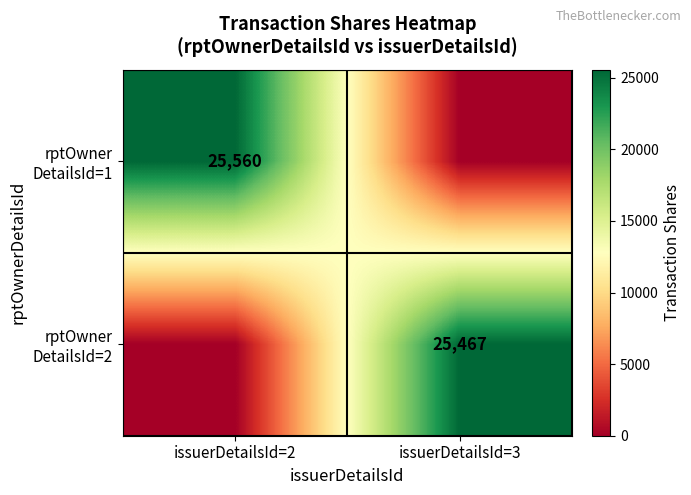

True or false: rptOwner DetailsId=1 has a value of 0 at issuerDetailsId=3.

True